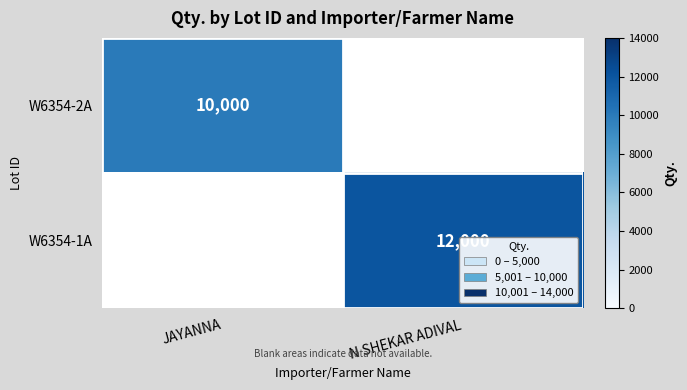

True or false: W6354-1A has a value of 12000 at N SHEKAR ADIVAL.

True